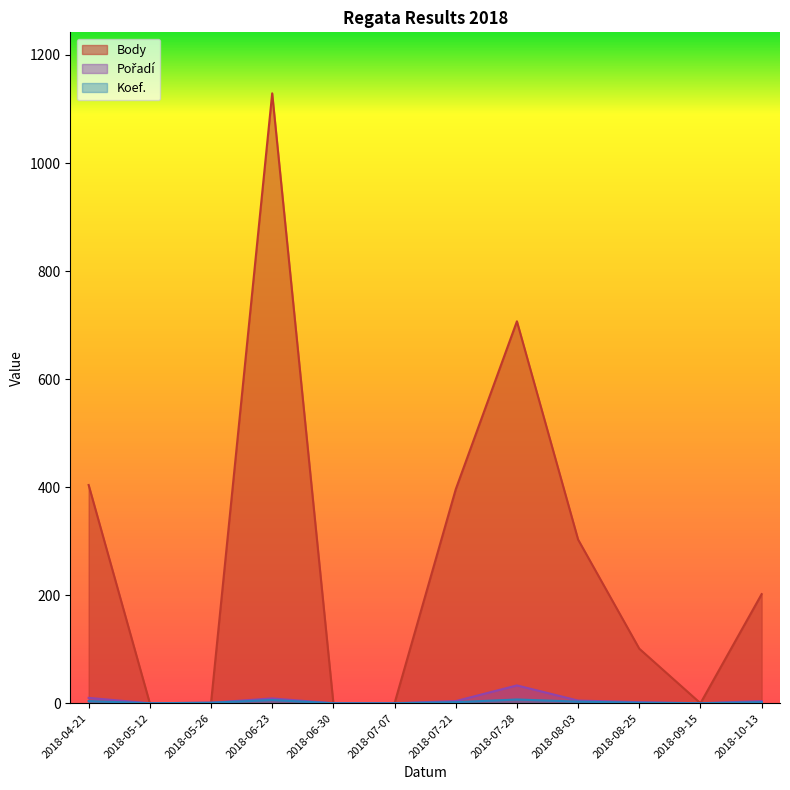

Rank the categories by Pořadí value from highest to lowest.

2018-07-28, 2018-04-21, 2018-06-23, 2018-08-03, 2018-07-21, 2018-10-13, 2018-08-25, 2018-05-26, 2018-05-12, 2018-06-30, 2018-07-07, 2018-09-15